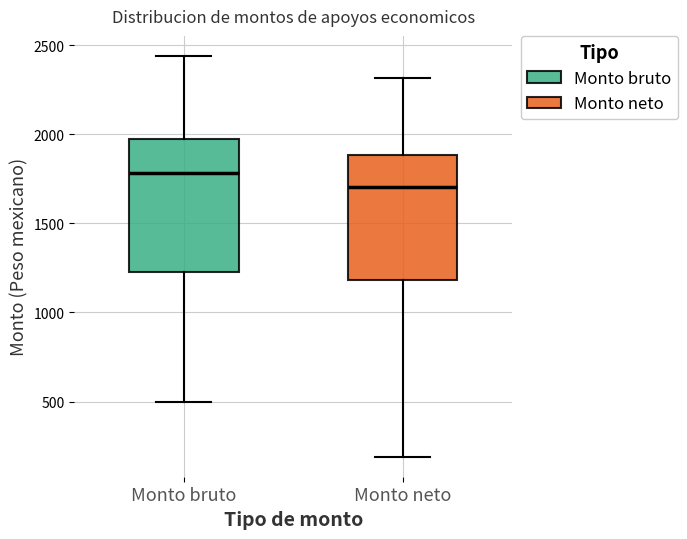

Which box's median line is the lowest?

Monto neto